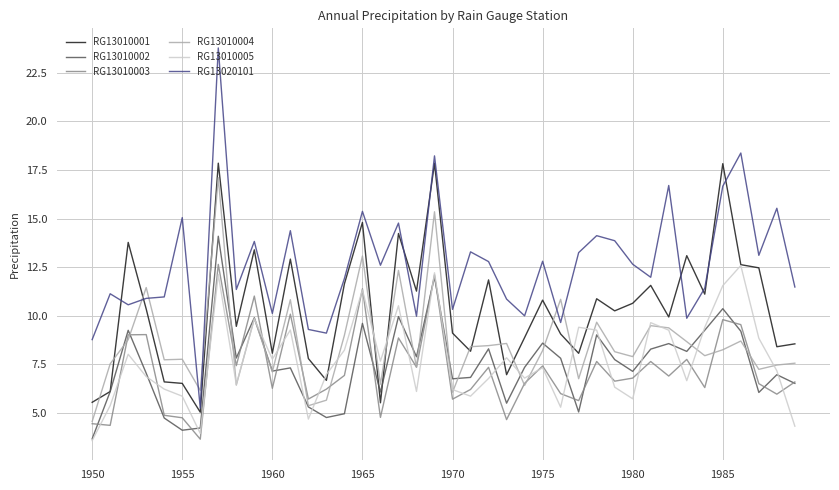

What is the smallest value displayed?

3.6